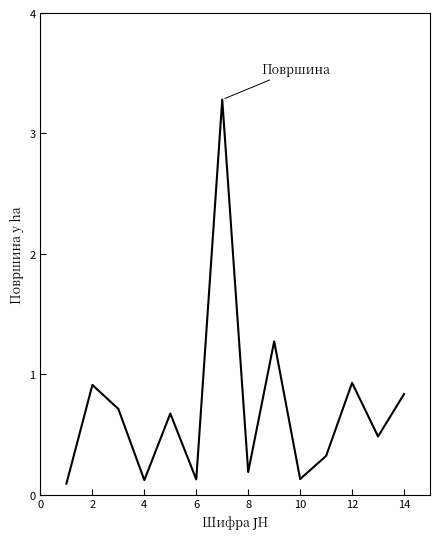

What is the maximum value shown in the chart?

3.3